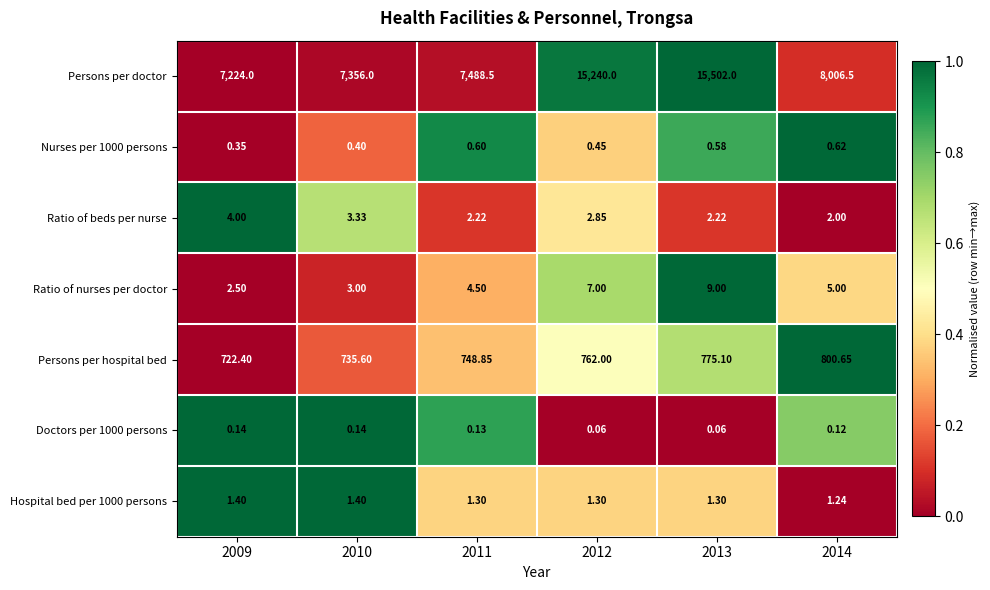

Which series changed the most between 2011 and 2012?

Persons per doctor